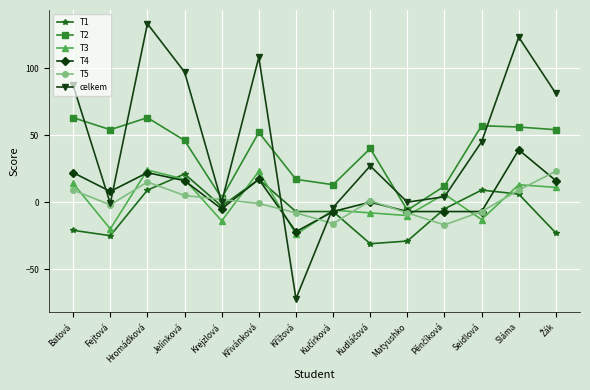

How many lines are shown in the chart?

6